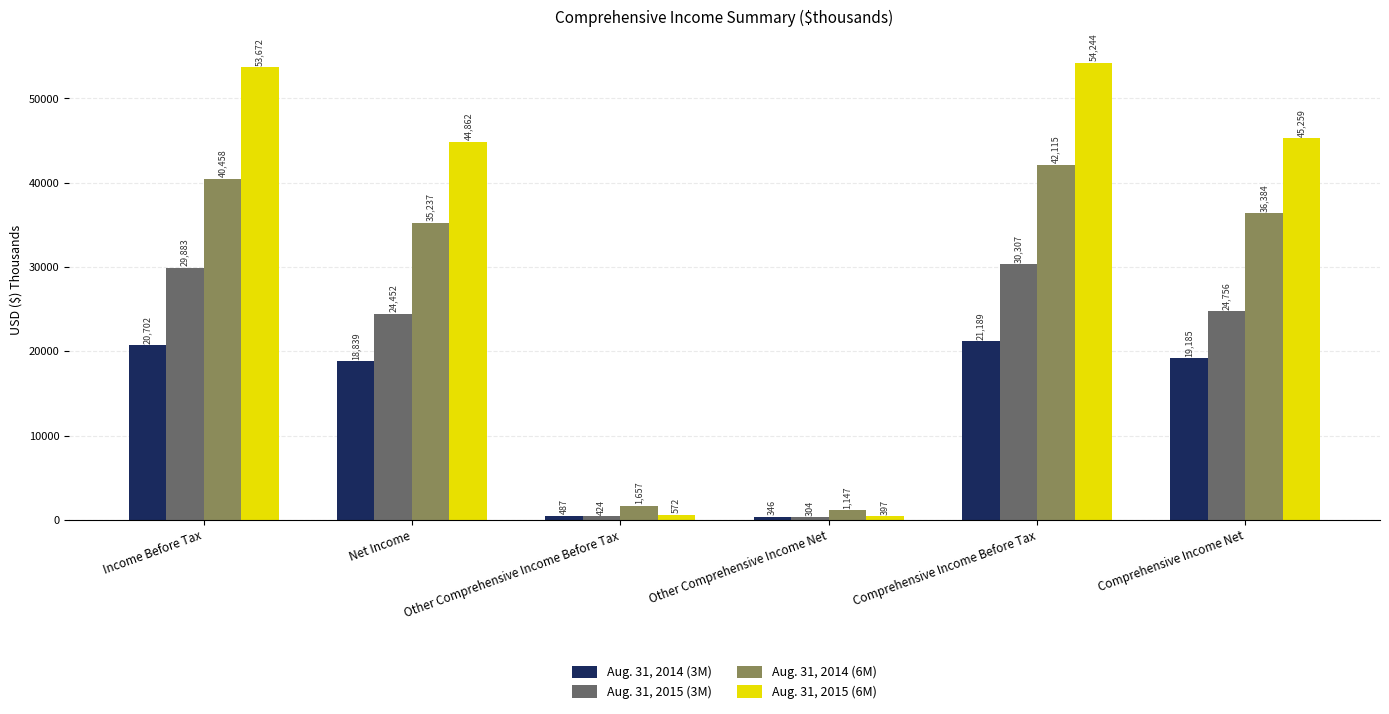

List the series in order of their overall mean, lowest first.

Aug. 31, 2014 (3M), Aug. 31, 2015 (3M), Aug. 31, 2014 (6M), Aug. 31, 2015 (6M)